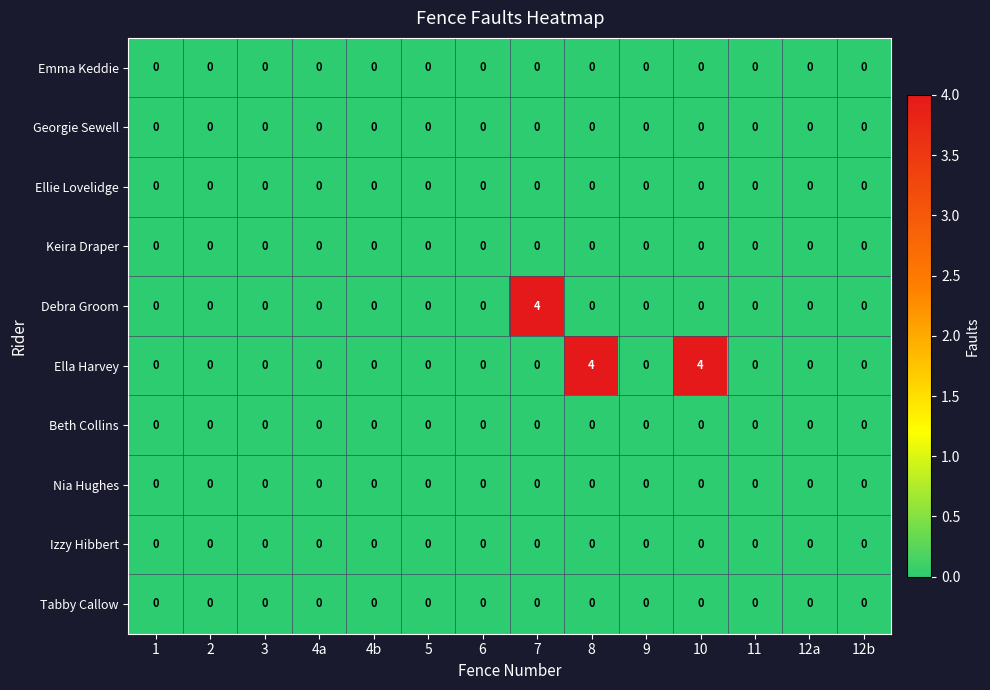

Which series has the largest total across all categories?

Ella Harvey